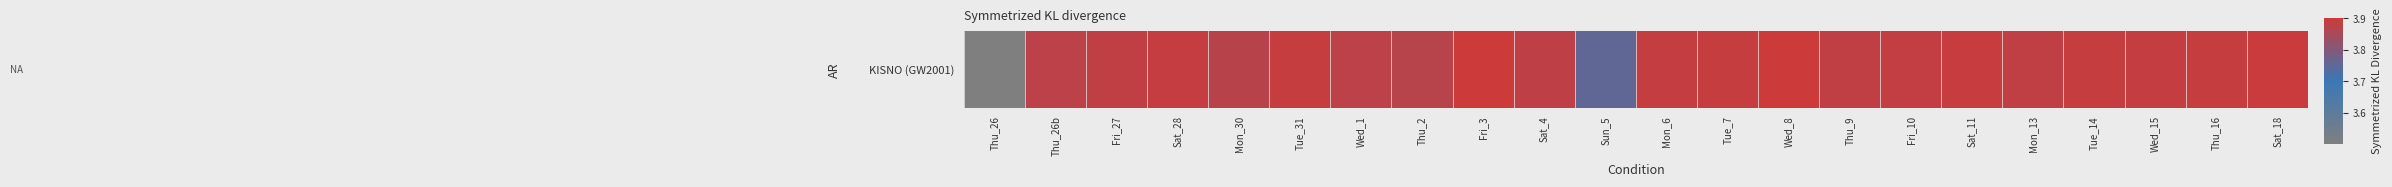

The chart shows a value of 16.9 at Tue_7. True or false?

False